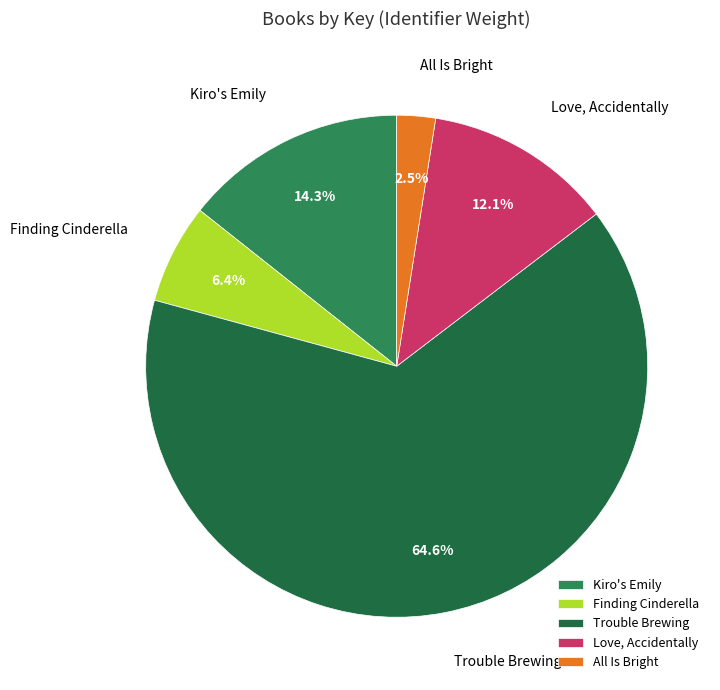

Is there a majority slice in this chart?

Yes